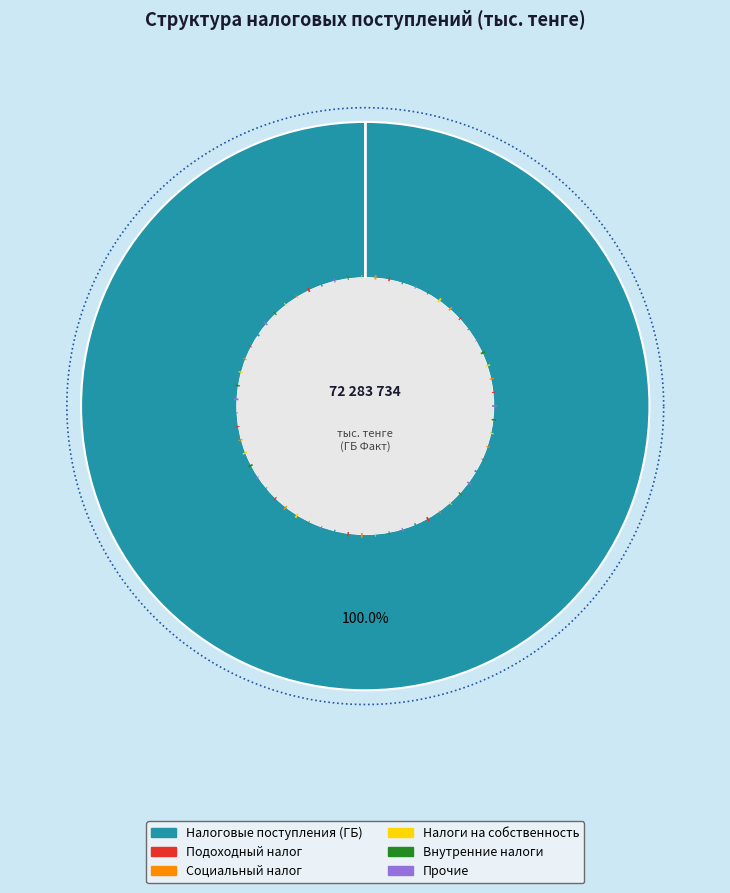

Combined, what portion of the pie is Налоговые поступления and Внутренние налоги на товары, работы и услуги?

100.0%